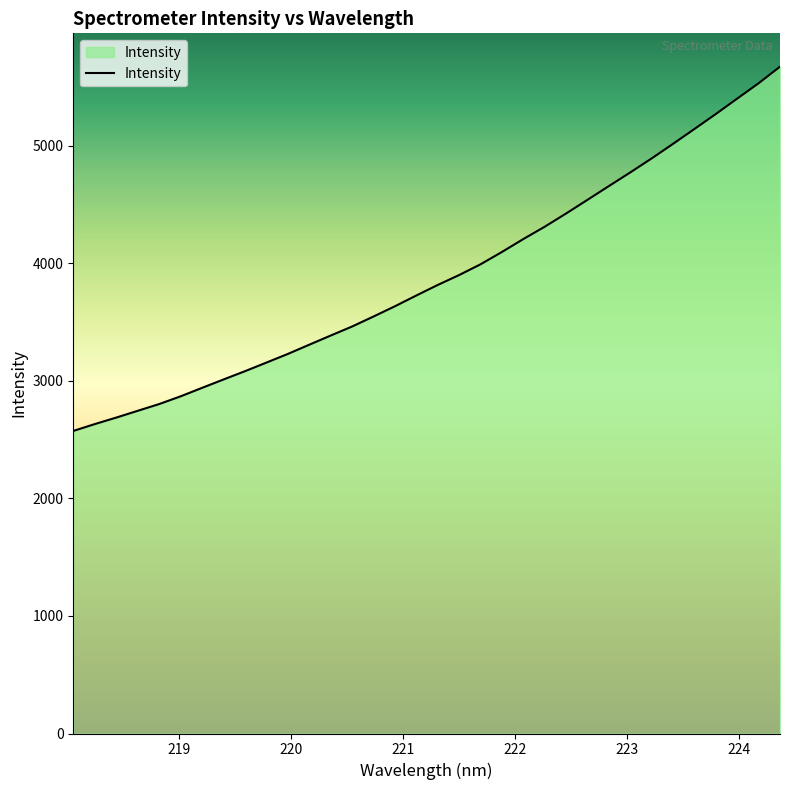

How many distinct data groups are displayed?

1